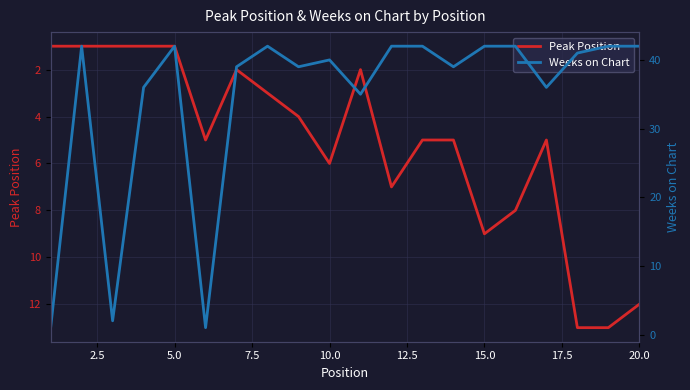

How many lines are shown in the chart?

2